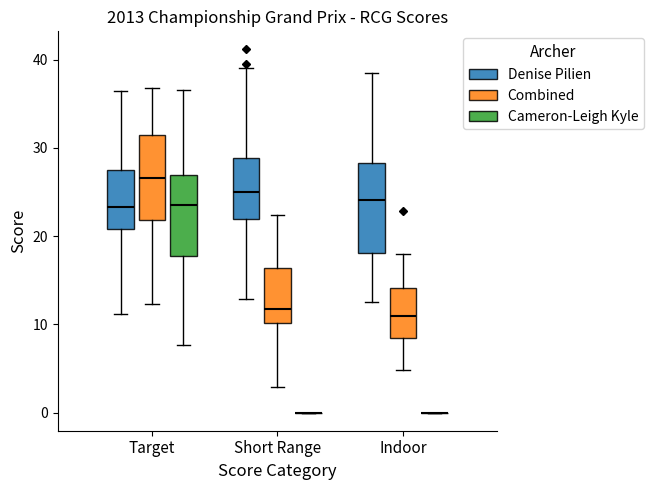

Where is the lower edge of the box for Indoor (Denise Pilien) on the y-axis? The values are not printed on the chart, so give them approximately, as read against the axis.

18